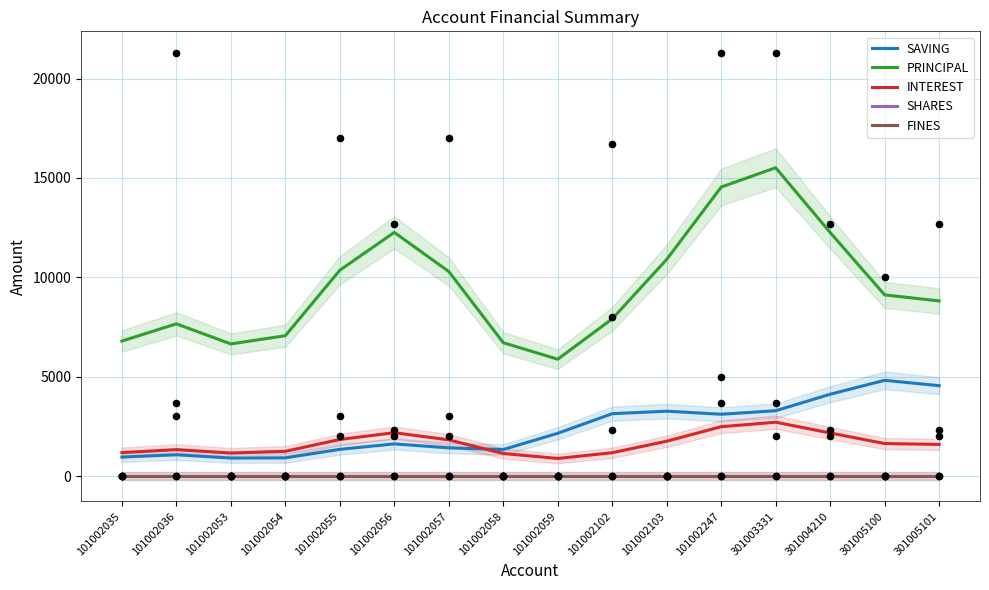

At how many categories does at least one series exceed 11856?

4